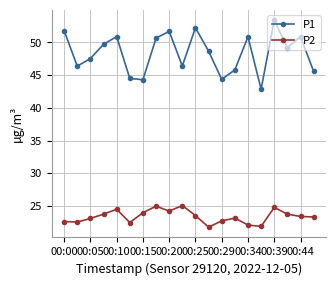

True or false: P2 has more than 1 points higher than both neighbors.

True